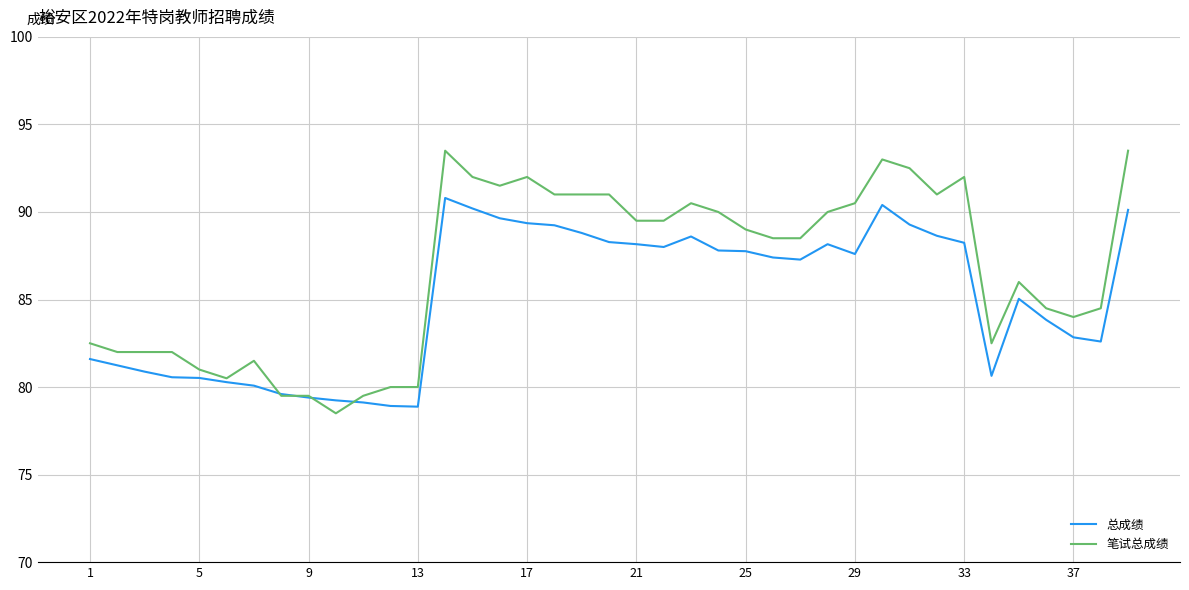

Which series has the largest total across all categories?

笔试总成绩